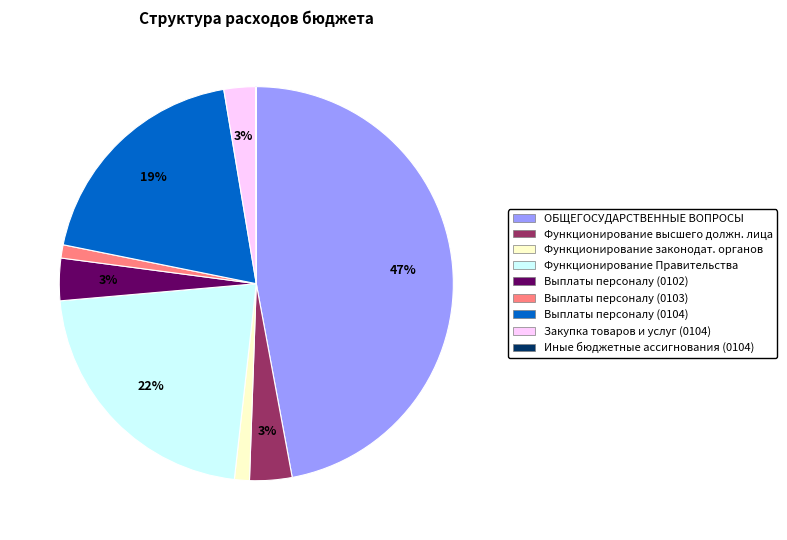

Does Закупка товаров и услуг (0104) account for over 50% of the chart?

No